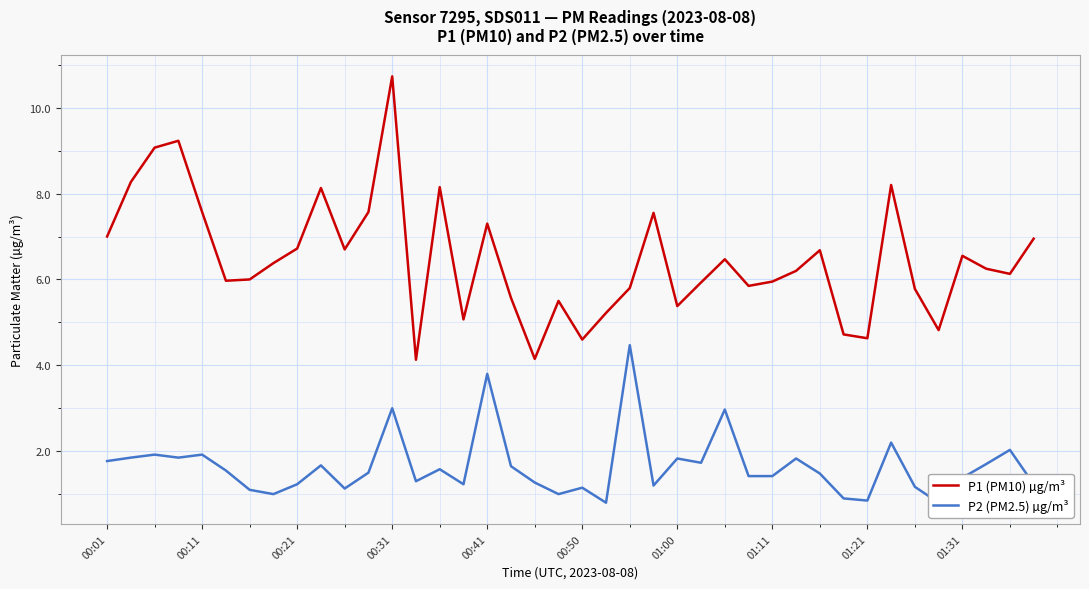

Which series has the largest range (max minus min)?

P1 (PM10) µg/m³